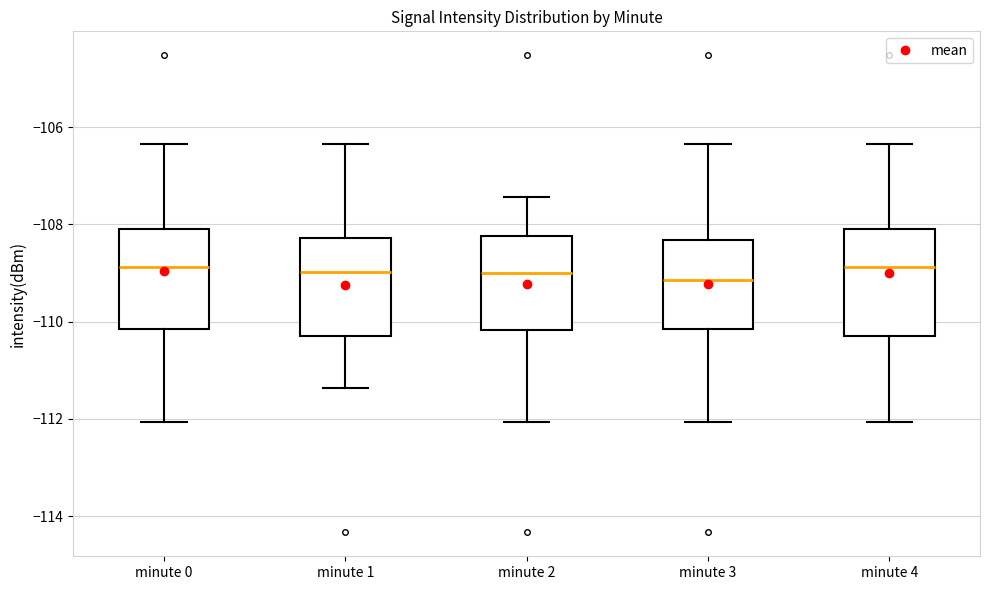

Where does the upper whisker of the box for minute 4 end on the y-axis? The values are not printed on the chart, so give them approximately, as read against the axis.

-106.4